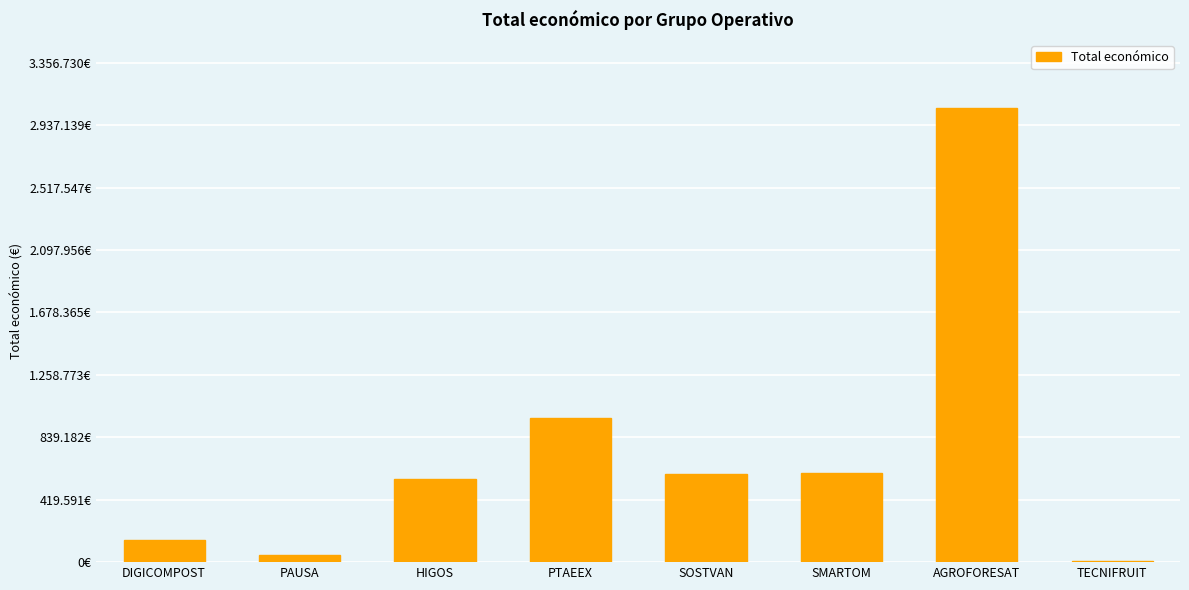

Which label corresponds to the smallest value in the chart?

TECNIFRUIT